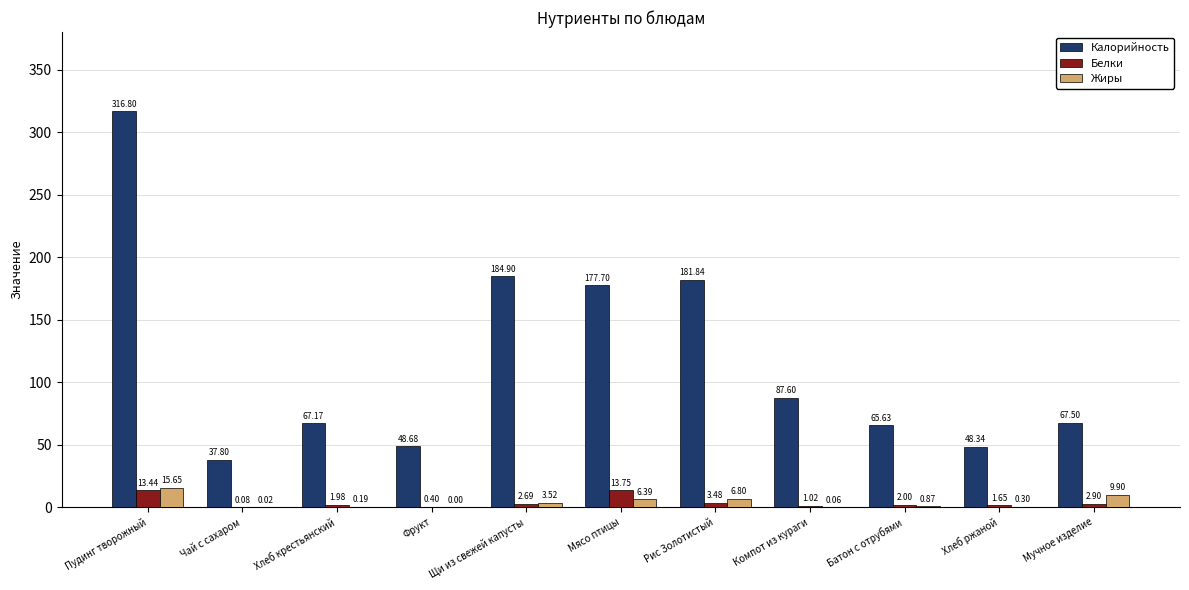

How many values in the Жиры series exceed 0?

10